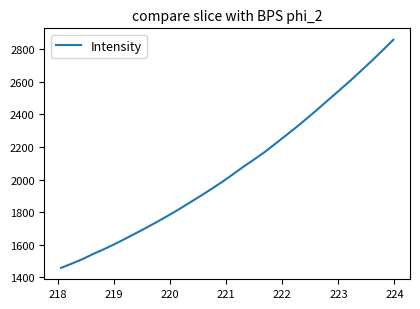

What is the difference between the maximum and minimum values?

1400.5